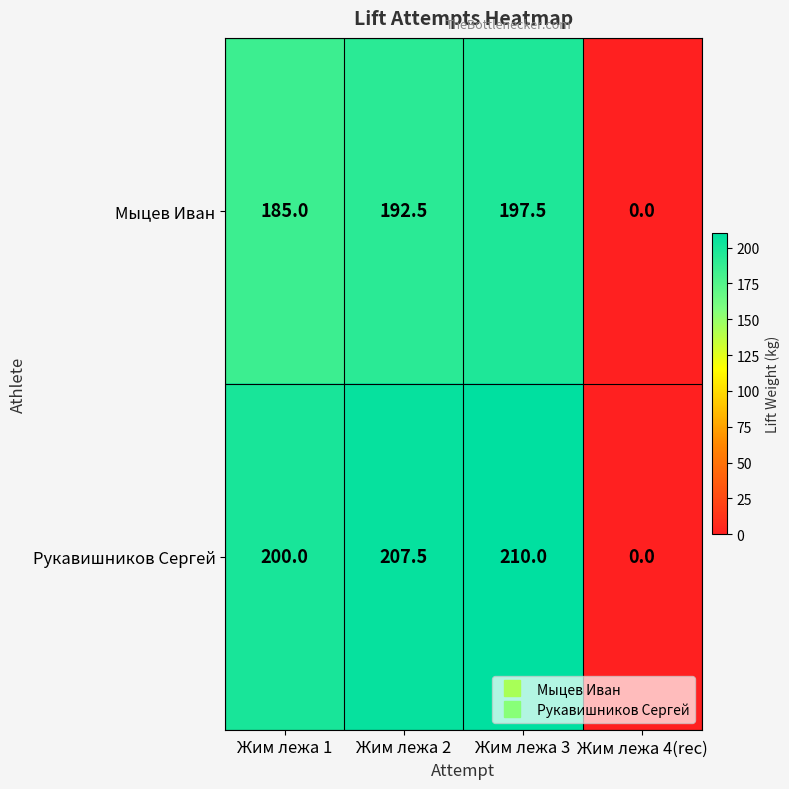

How many data points does each series have?

4